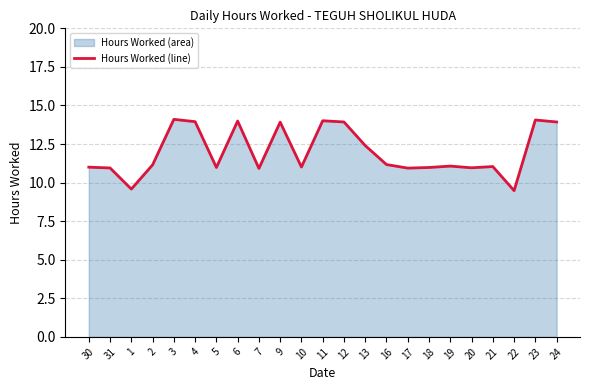

List the labels in order of value, smallest first.

22, 1, 7, 17, 31, 20, 5, 18, 30, 10, 21, 19, 2, 16, 13, 9, 12, 24, 4, 6, 11, 23, 3